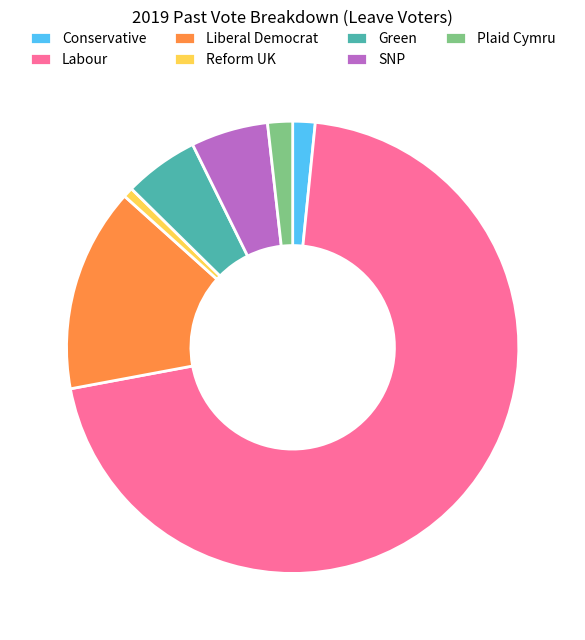

What is the smallest slice in the pie chart?

Reform UK